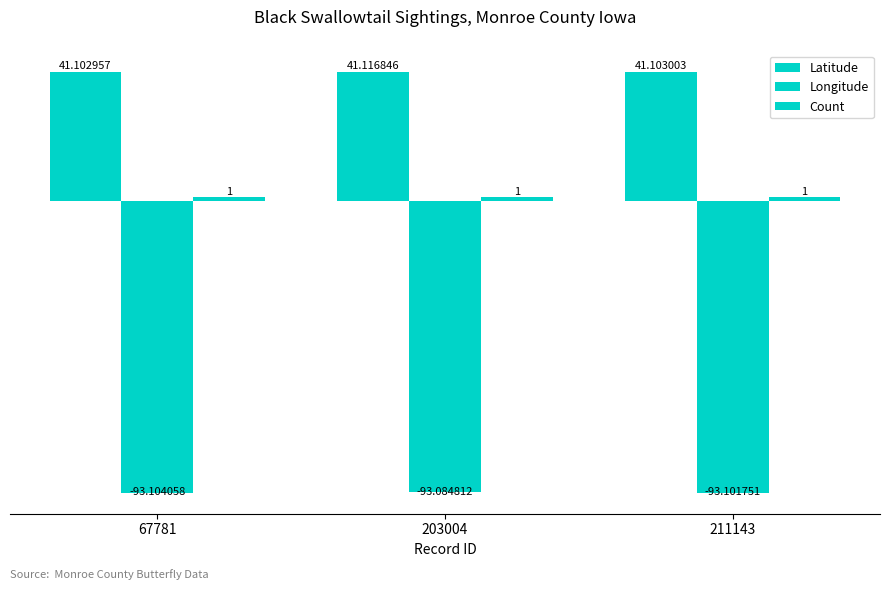

What is the sum of the Longitude values at 67781 and 211143?

-186.2